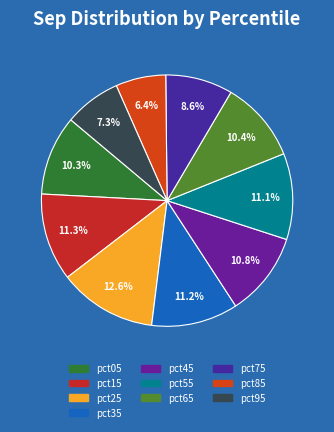

How many segments does this pie chart have?

10